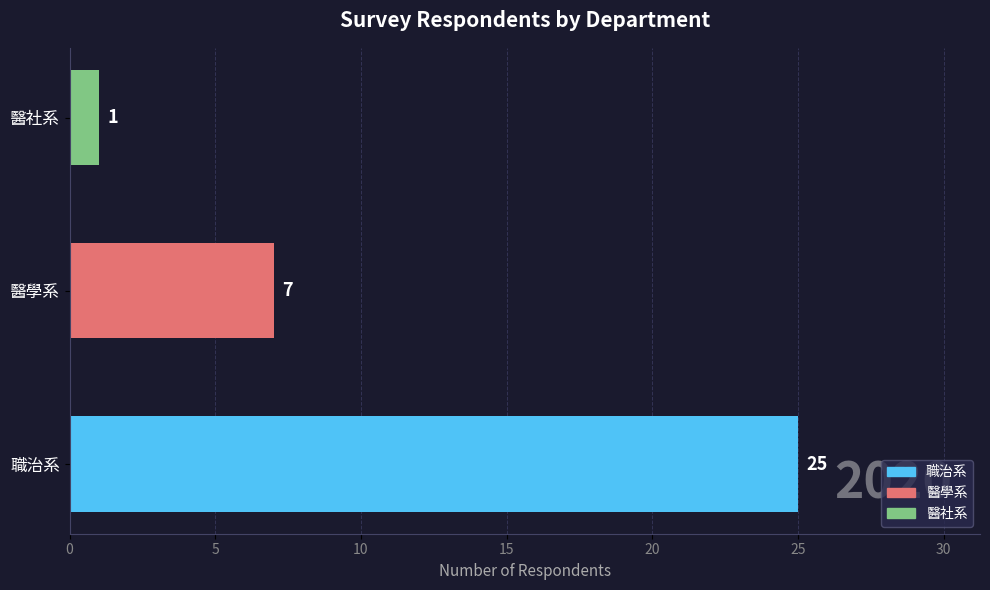

How many series are shown in this chart?

1